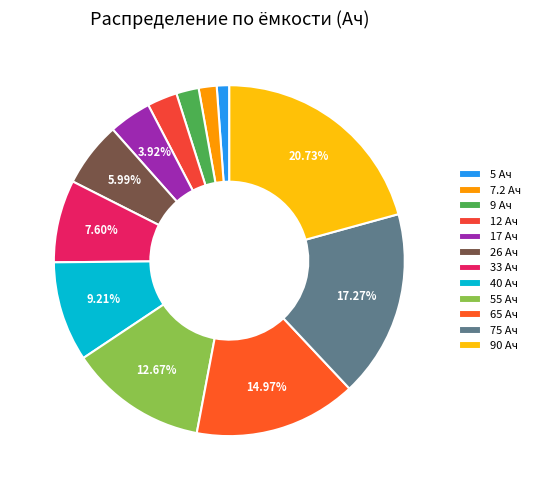

Which category has the biggest portion of the pie?

90 Ач